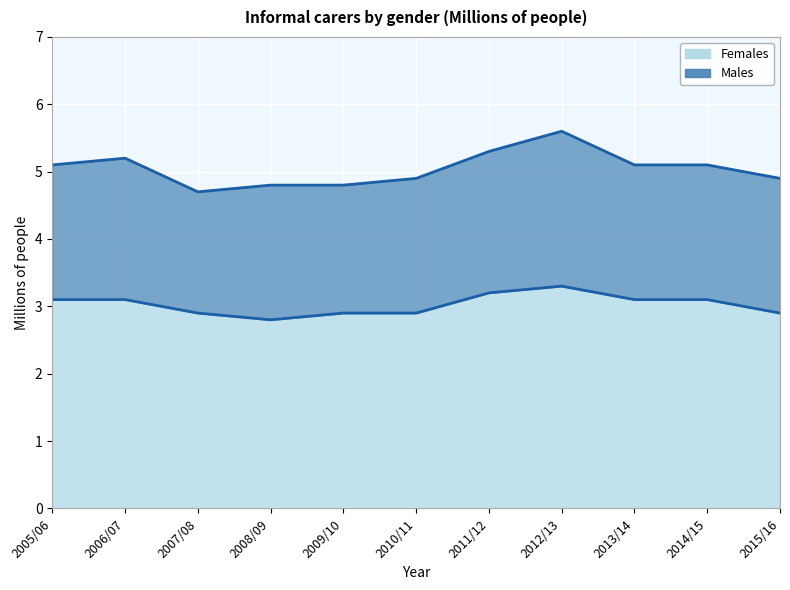

Count the number of categories in the chart.

11